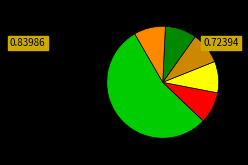

Is there any slice that represents more than half of the pie?

Yes